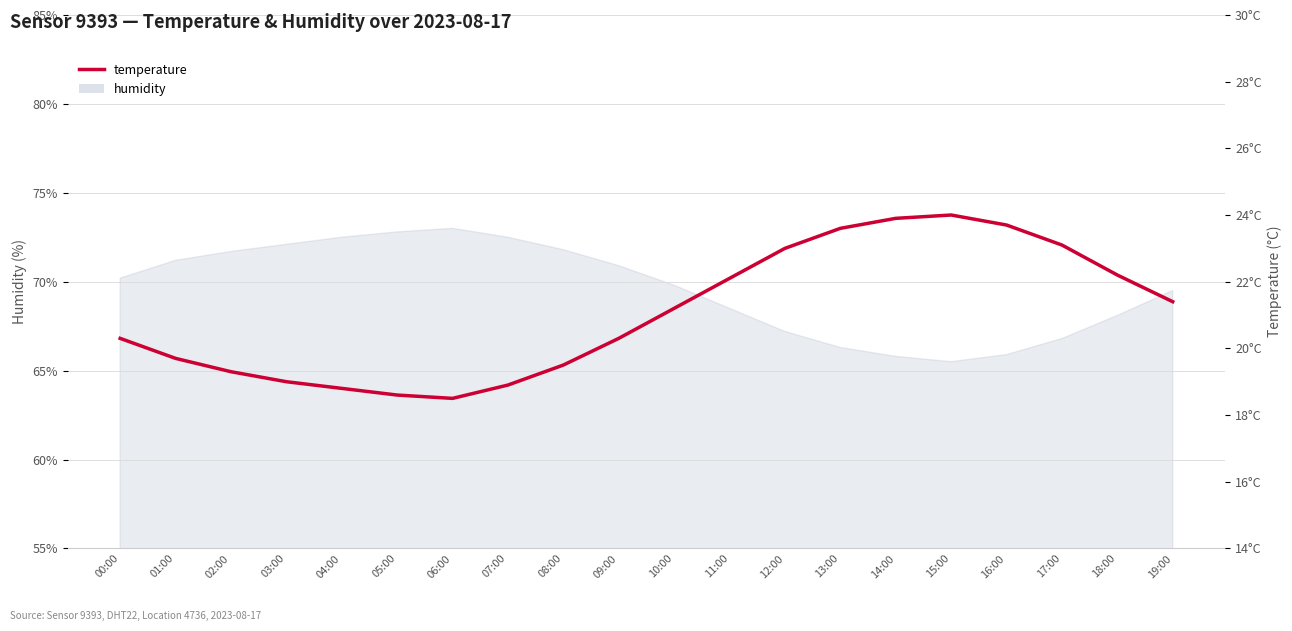

Reading right to left, what are all the values shown in this chart?

21.4	22.2	23.1	23.7	24.0	23.9	23.6	23.0	22.1	21.2	20.3	19.5	18.9	18.5	18.6	18.8	19.0	19.3	19.7	20.3